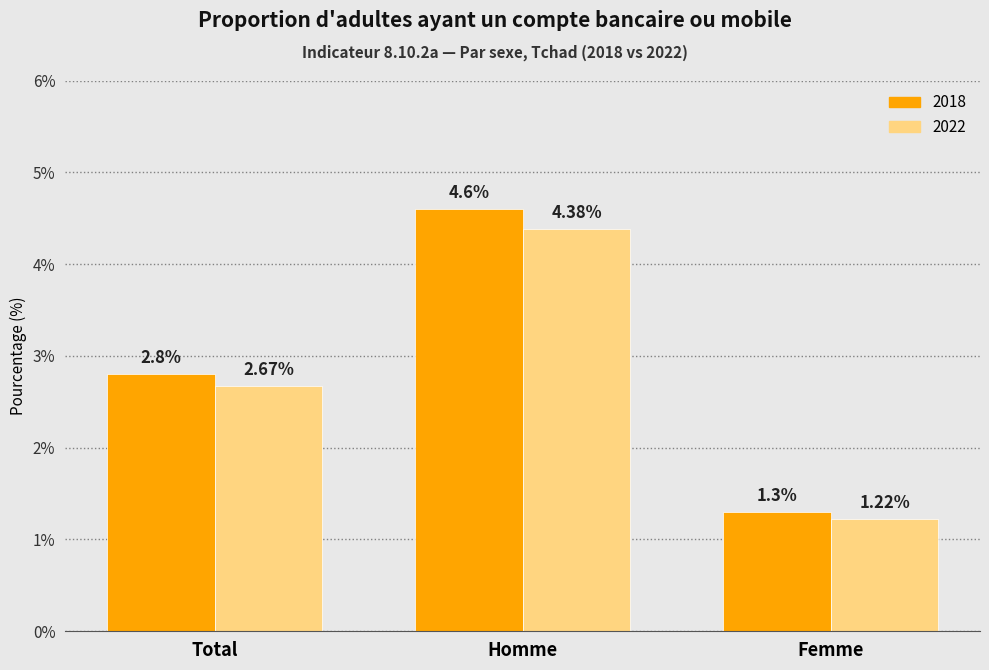

At which category is the sum across all series the highest?

Homme